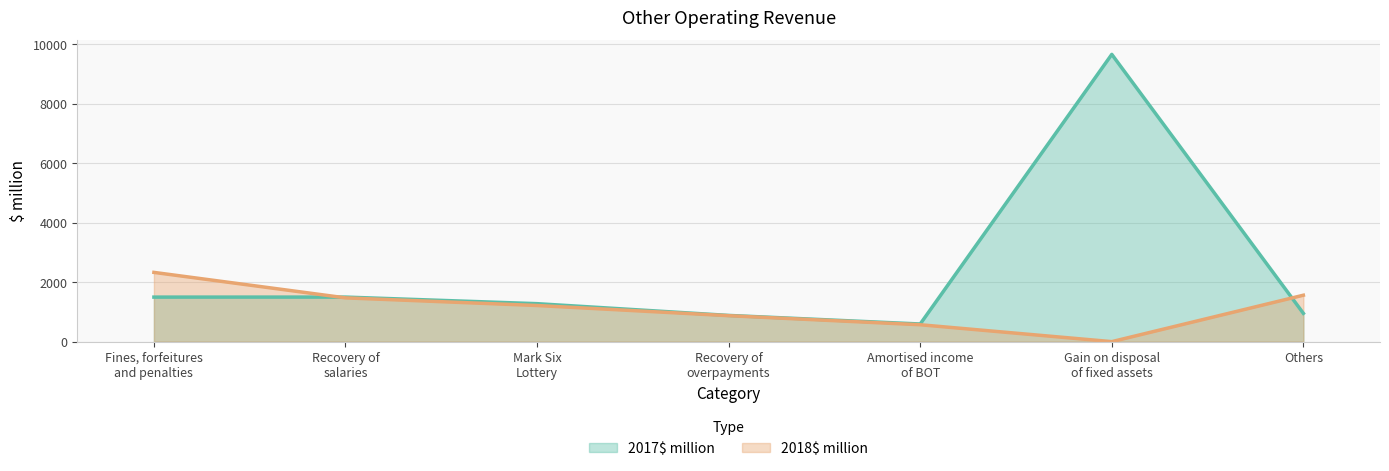

What is the maximum value shown in the chart?

9652